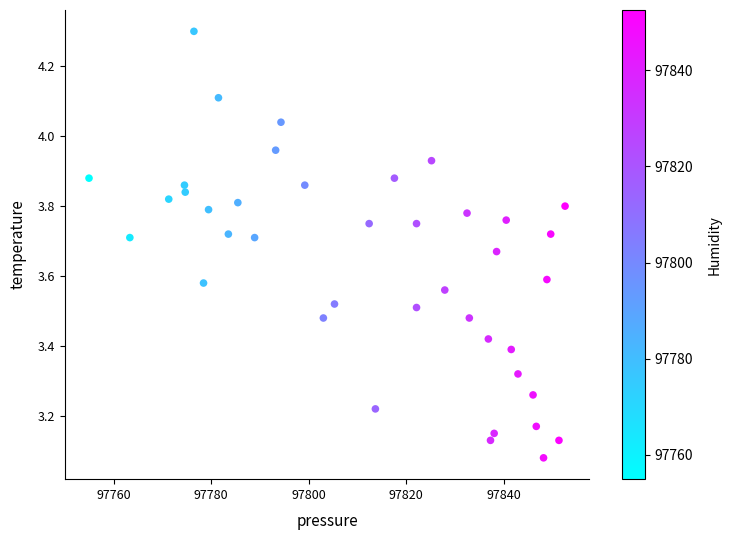

What is the range of Y values (max minus min)?

1.2